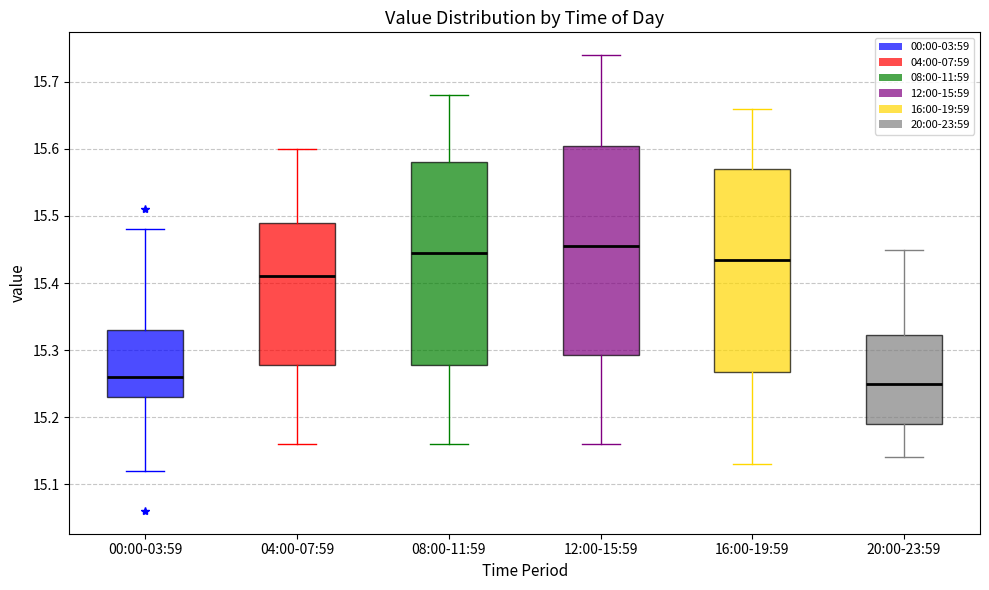

Reading left to right, read every box against the y-axis: the position of its median line, the range the box covers, and the ends of its whiskers. The values are not printed on the chart, so give them approximately, as read against the axis.

00:00-03:59: median 15.26, box 15.23 to 15.33, whiskers 15.12 to 15.48
04:00-07:59: median 15.41, box 15.28 to 15.49, whiskers 15.16 to 15.60
08:00-11:59: median 15.45, box 15.28 to 15.58, whiskers 15.16 to 15.68
12:00-15:59: median 15.46, box 15.29 to 15.61, whiskers 15.16 to 15.74
16:00-19:59: median 15.44, box 15.27 to 15.57, whiskers 15.13 to 15.66
20:00-23:59: median 15.25, box 15.19 to 15.32, whiskers 15.14 to 15.45